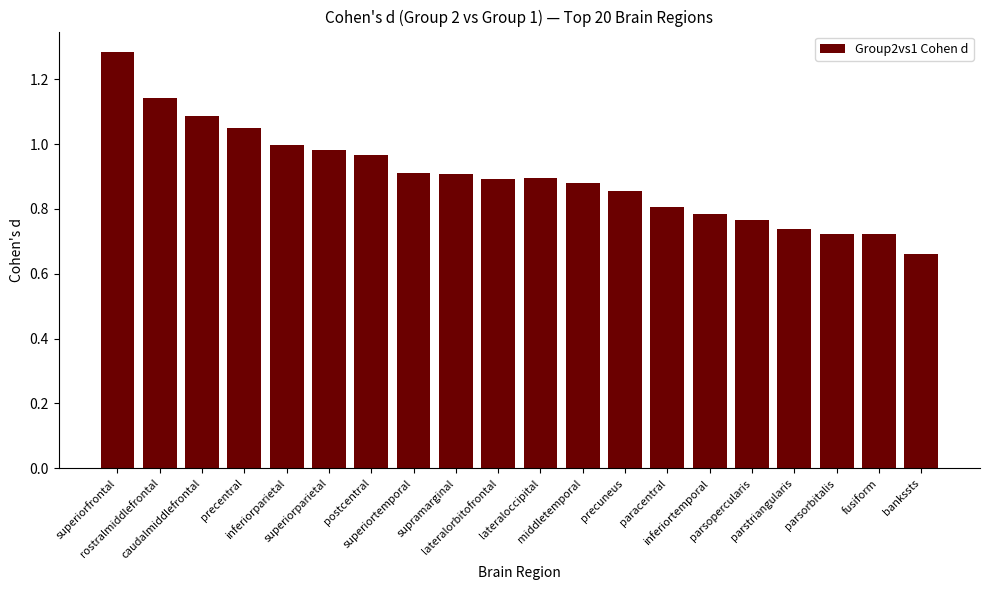

True or false: the data shows 1.4 at lateralorbitofrontal.

False